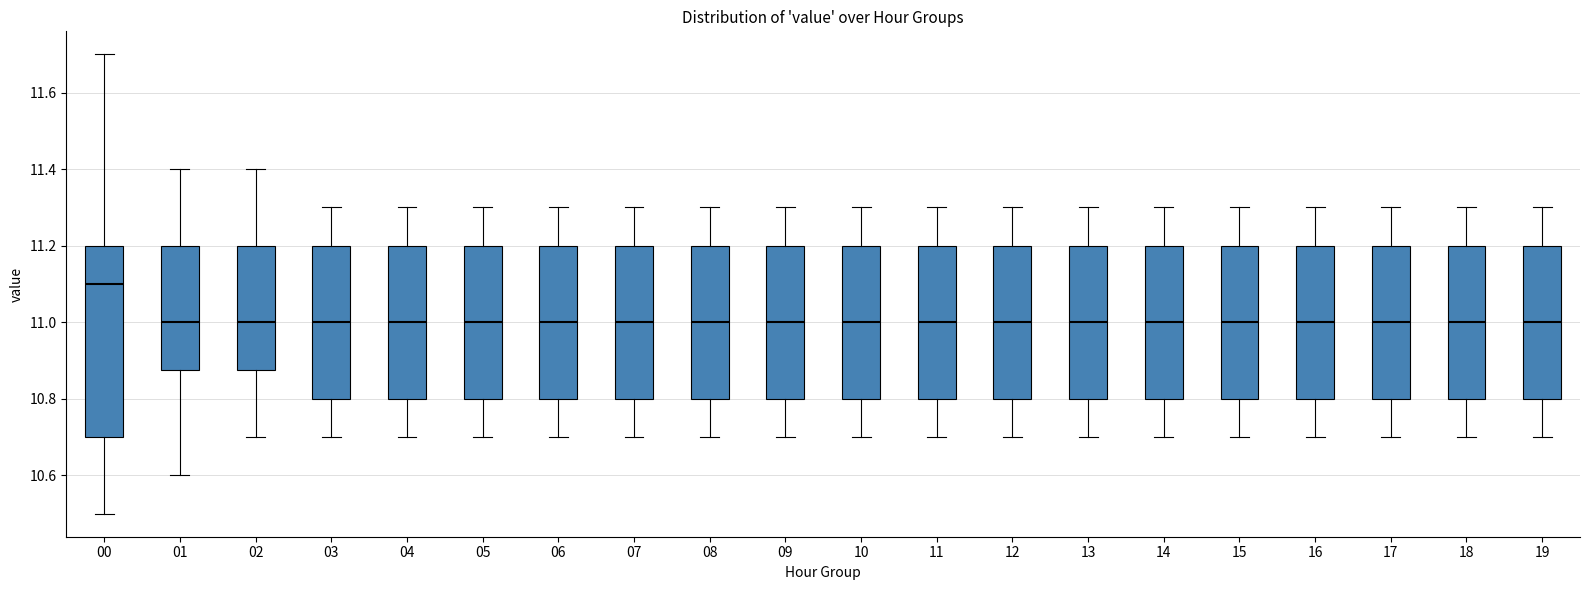

Where is the upper edge of the box at x = 04 on the y-axis? The values are not printed on the chart, so give them approximately, as read against the axis.

11.20